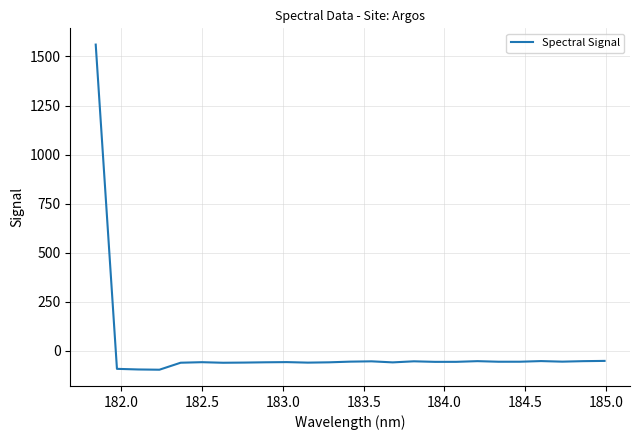

How many lines are shown in the chart?

1